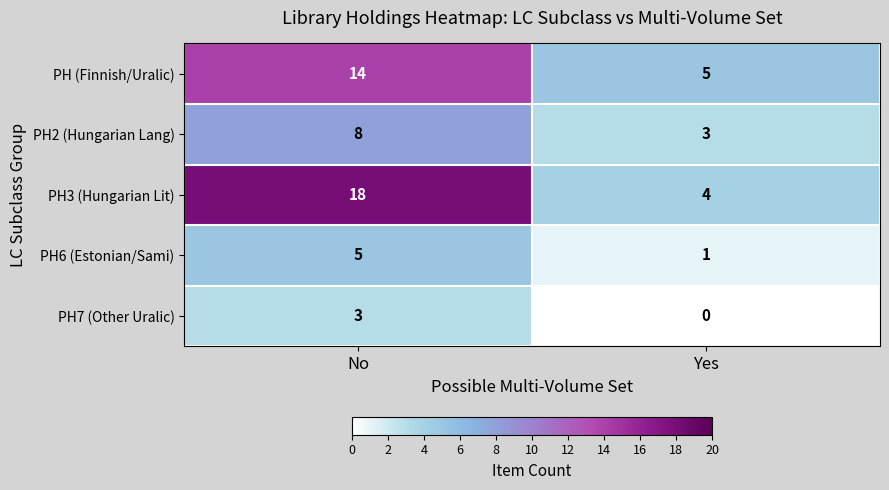

How many distinct data groups are displayed?

5